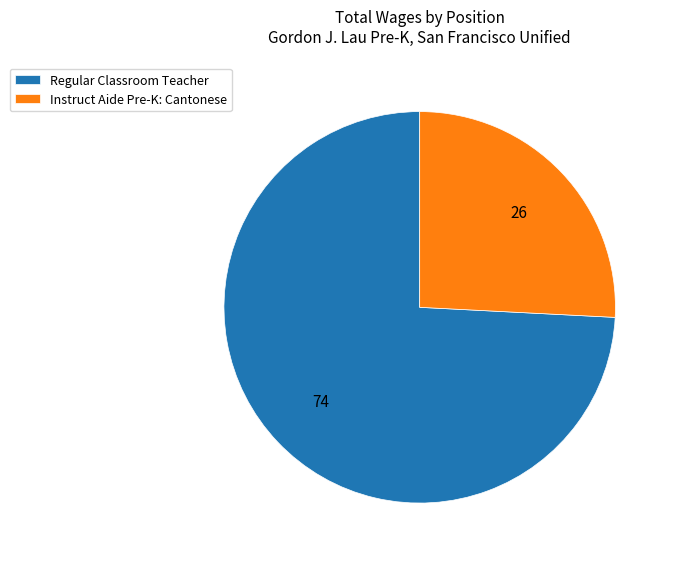

What is the ratio of the value at Regular Classroom Teacher to the value at Instruct Aide Pre-K: Cantonese?

2.9